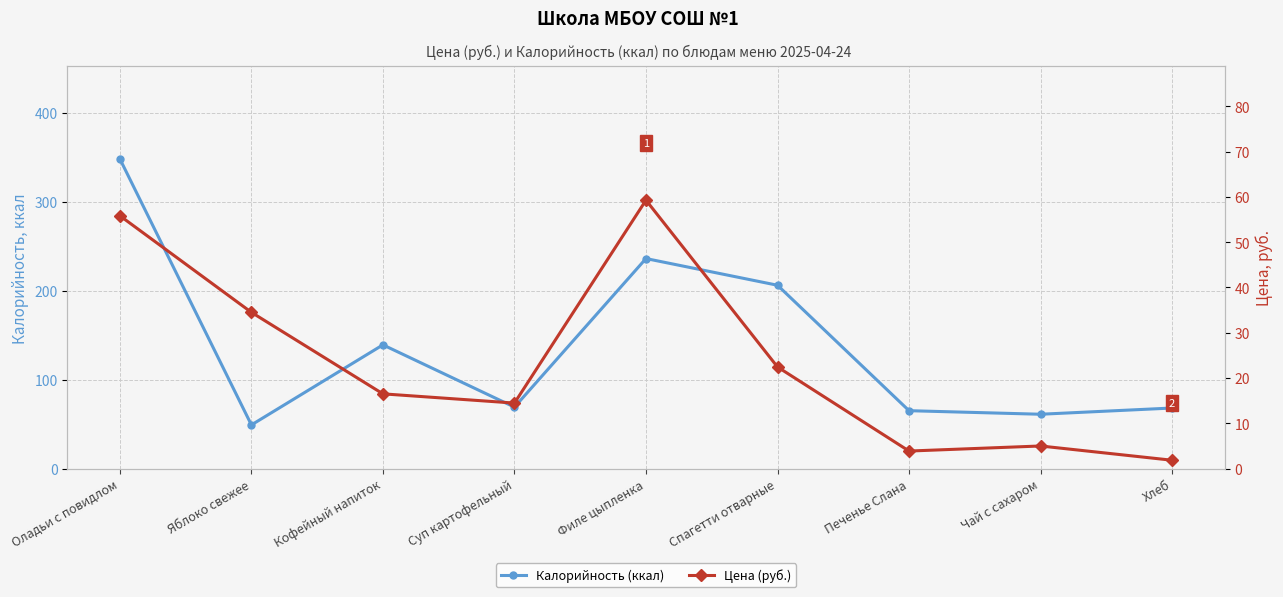

True or false: Цена (руб.) has more than 2 interior local peaks.

False